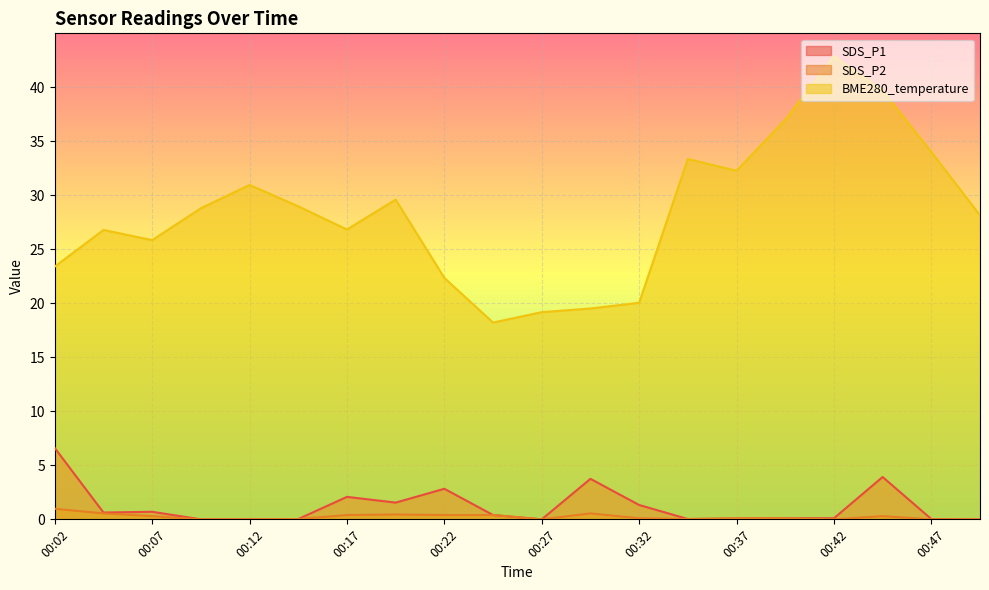

What is the sum of the BME280_temperature values at 00:27 and 00:22?

41.5